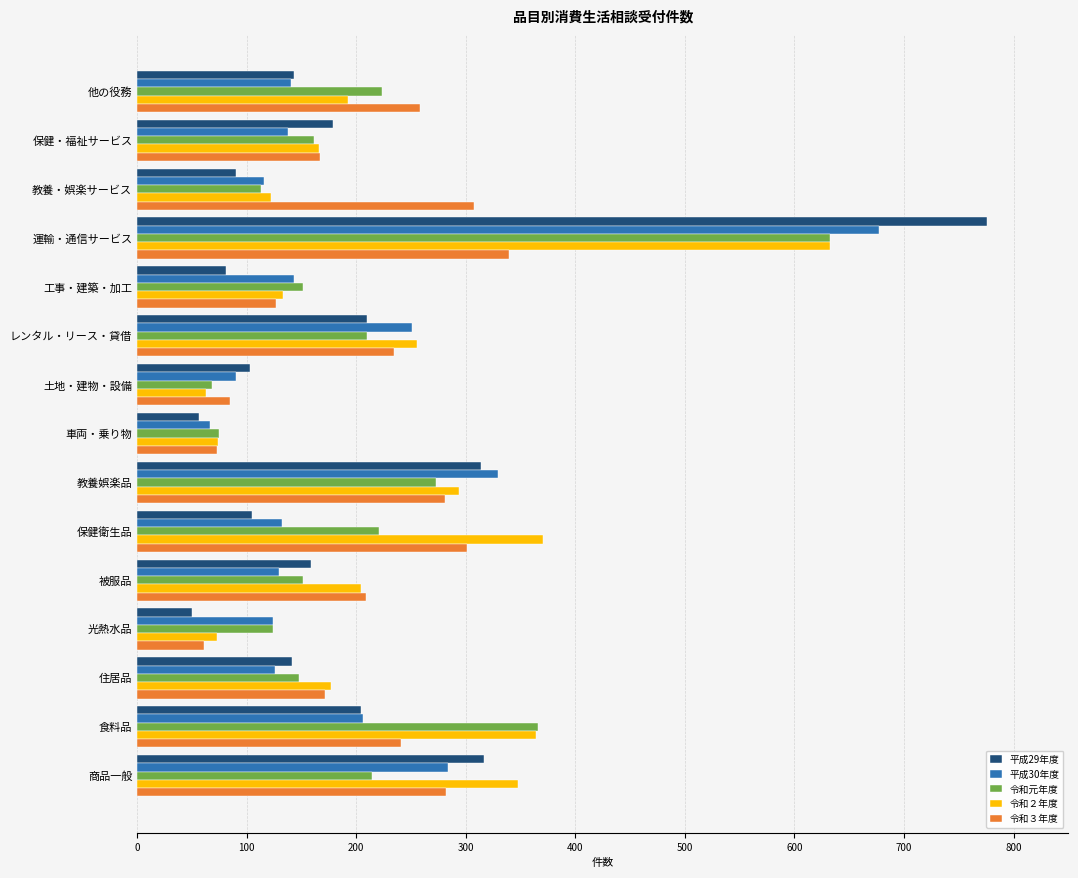

What is the minimum value for 令和３年度?

61